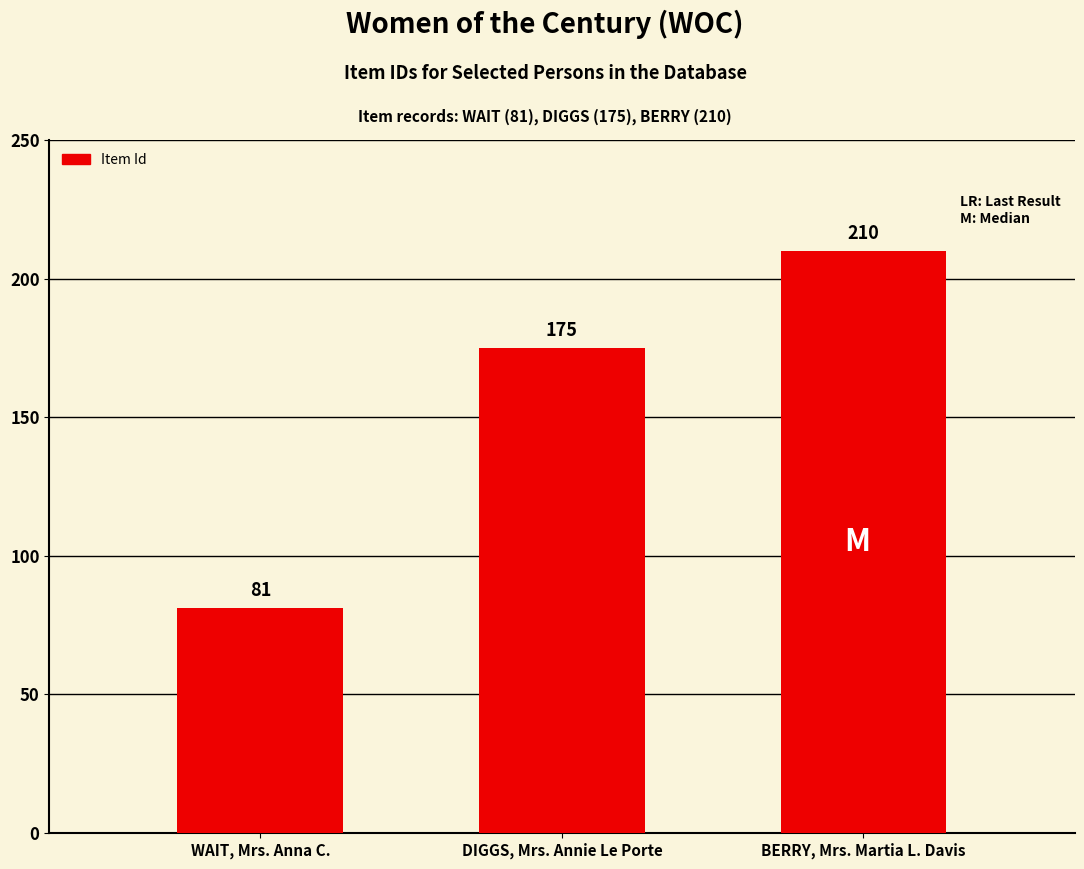

Reading left to right, what are all the values shown in this chart?

WAIT, Mrs. Anna C.=81	DIGGS, Mrs. Annie Le Porte=175	BERRY, Mrs. Martia L. Davis=210